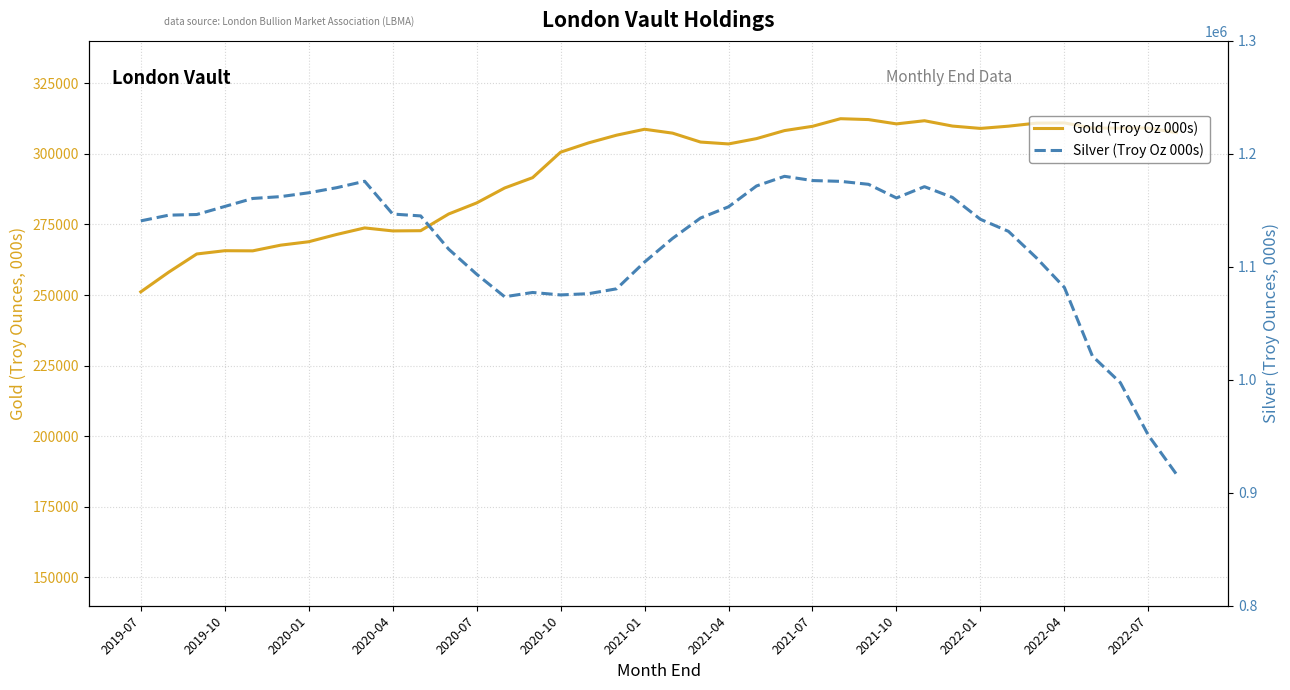

Between 26 and 32, which series saw the biggest shift?

Silver (Troy Oz 000s)